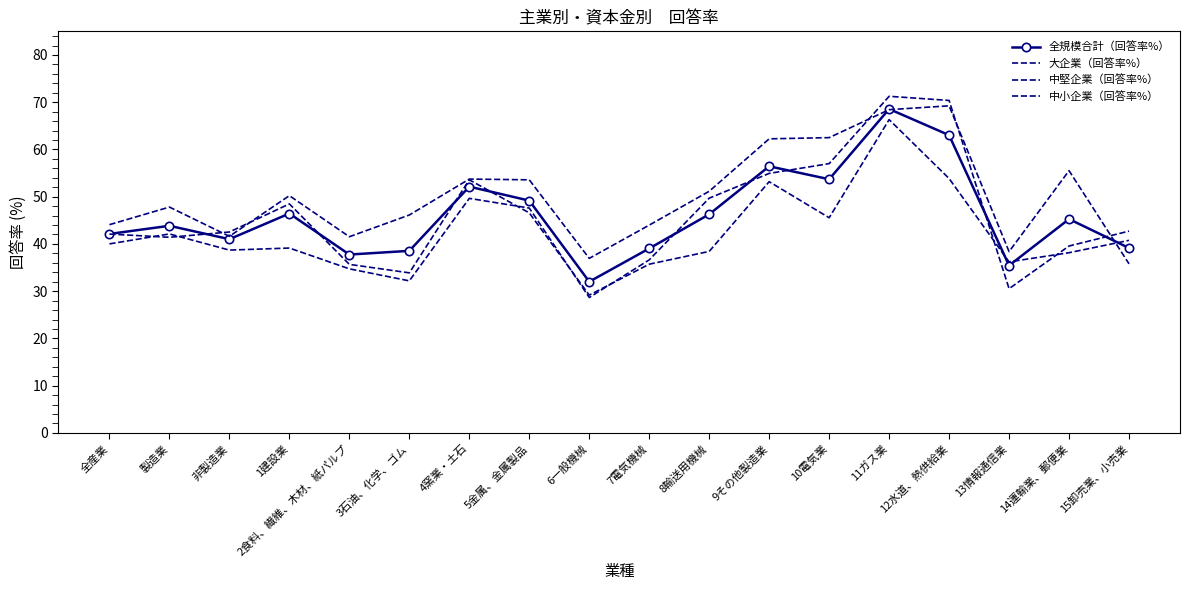

What is the label of the 16th point from the left?

13情報通信業